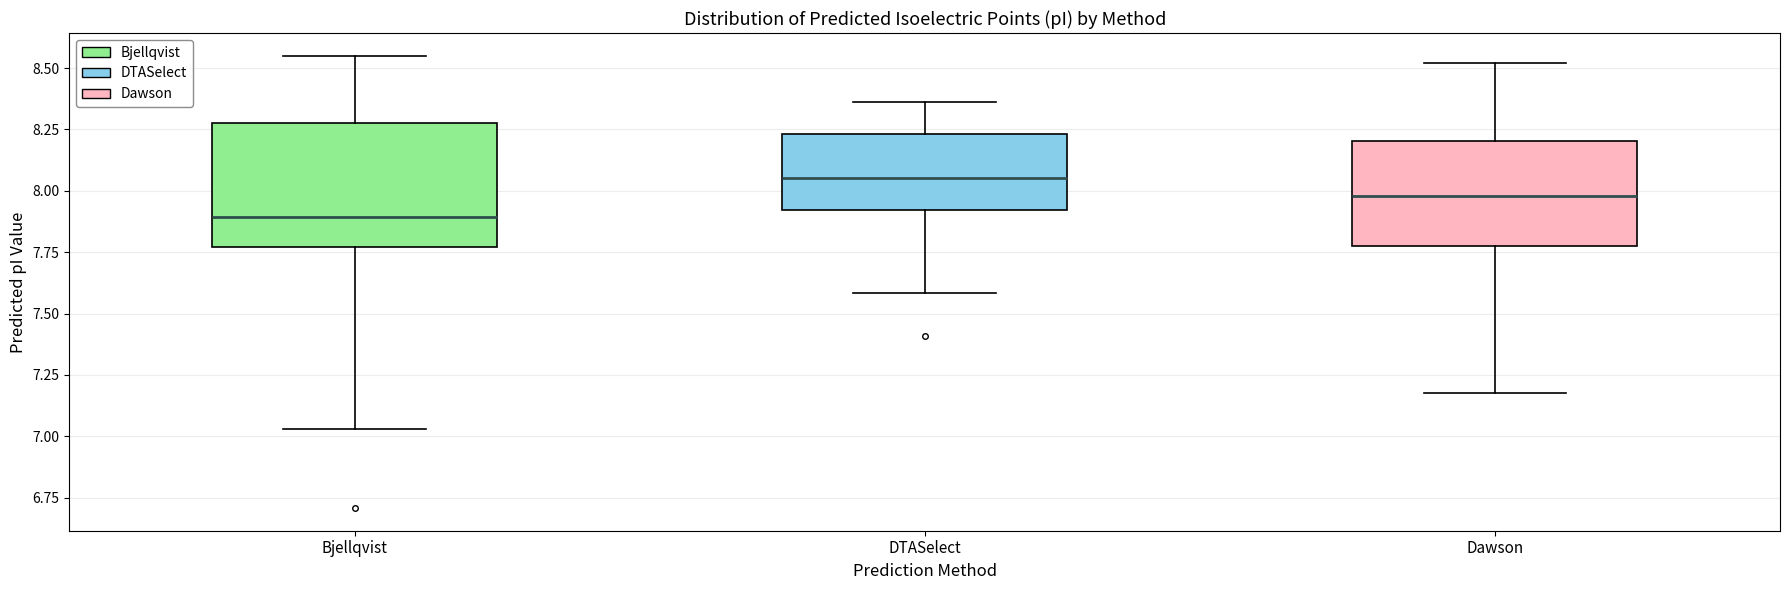

Comparing the boxes themselves (not the whiskers), which one is the tallest?

Bjellqvist